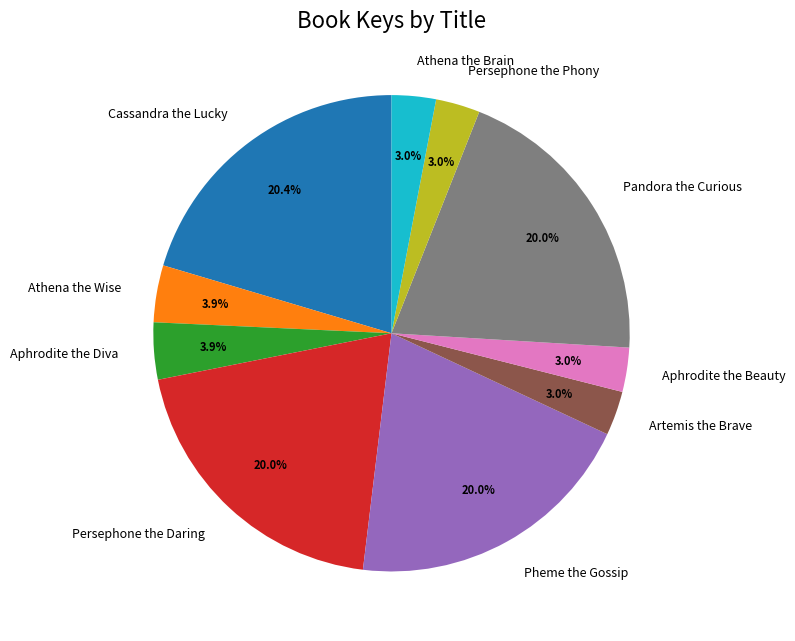

To the nearest percent, what percentage of the pie is Cassandra the Lucky?

20%